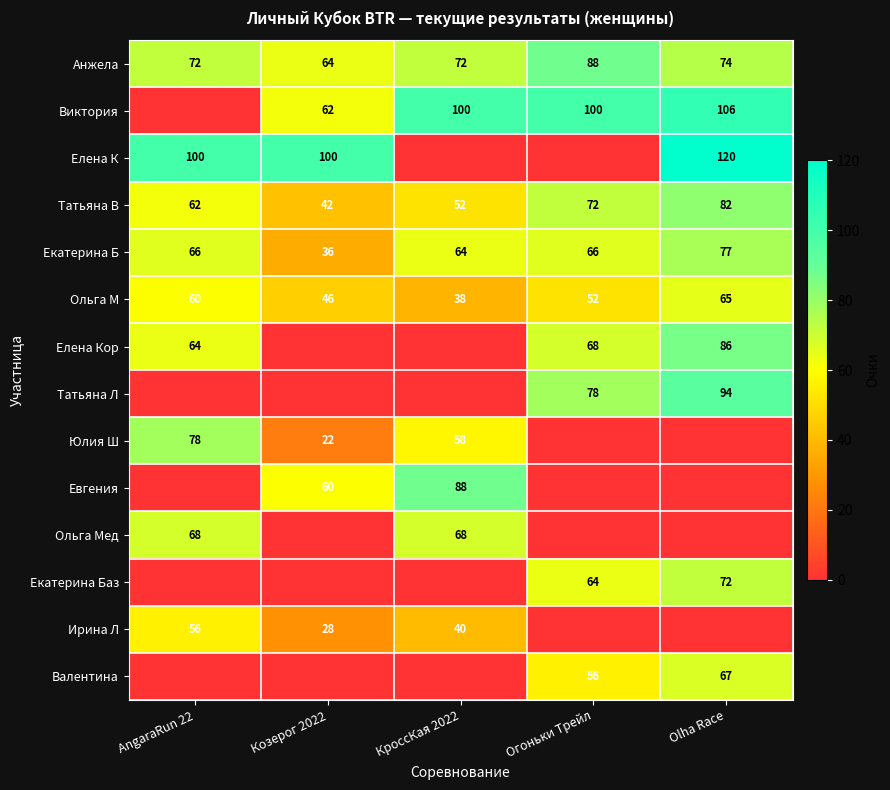

What is the difference between the maximum and second lowest values in the Ольга М series?

19